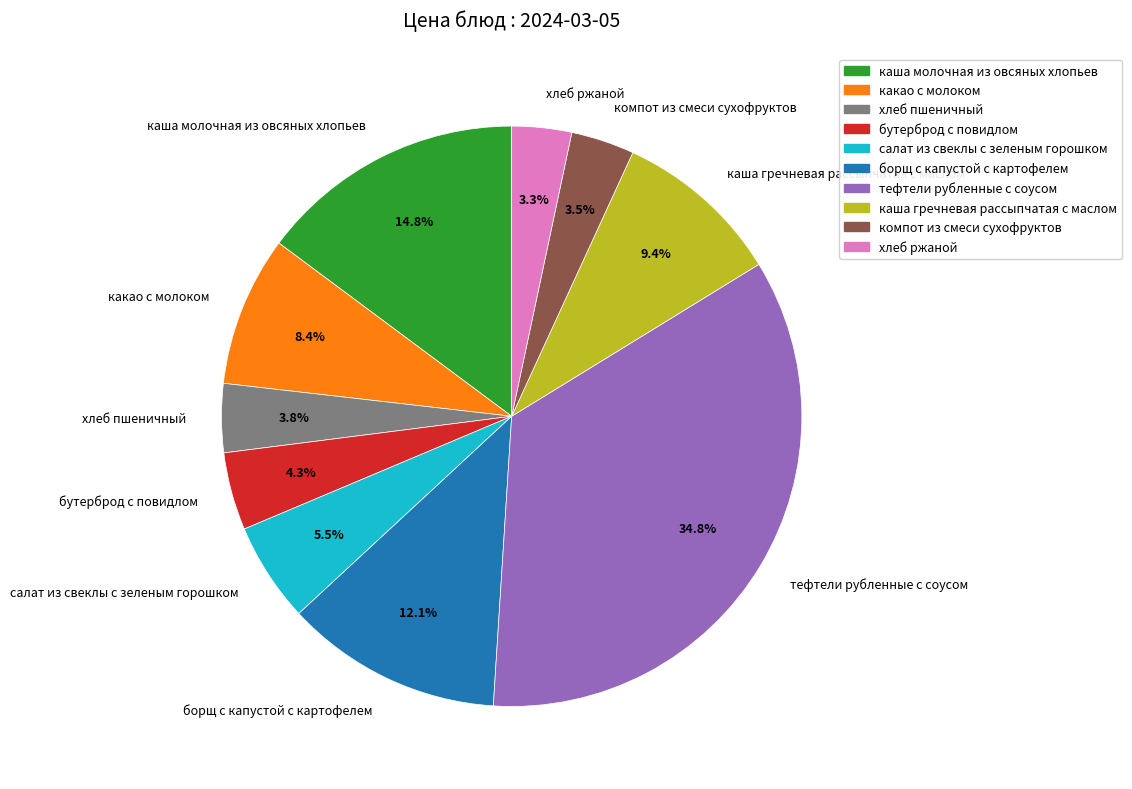

Does тефтели рубленные с соусом account for over 50% of the chart?

No